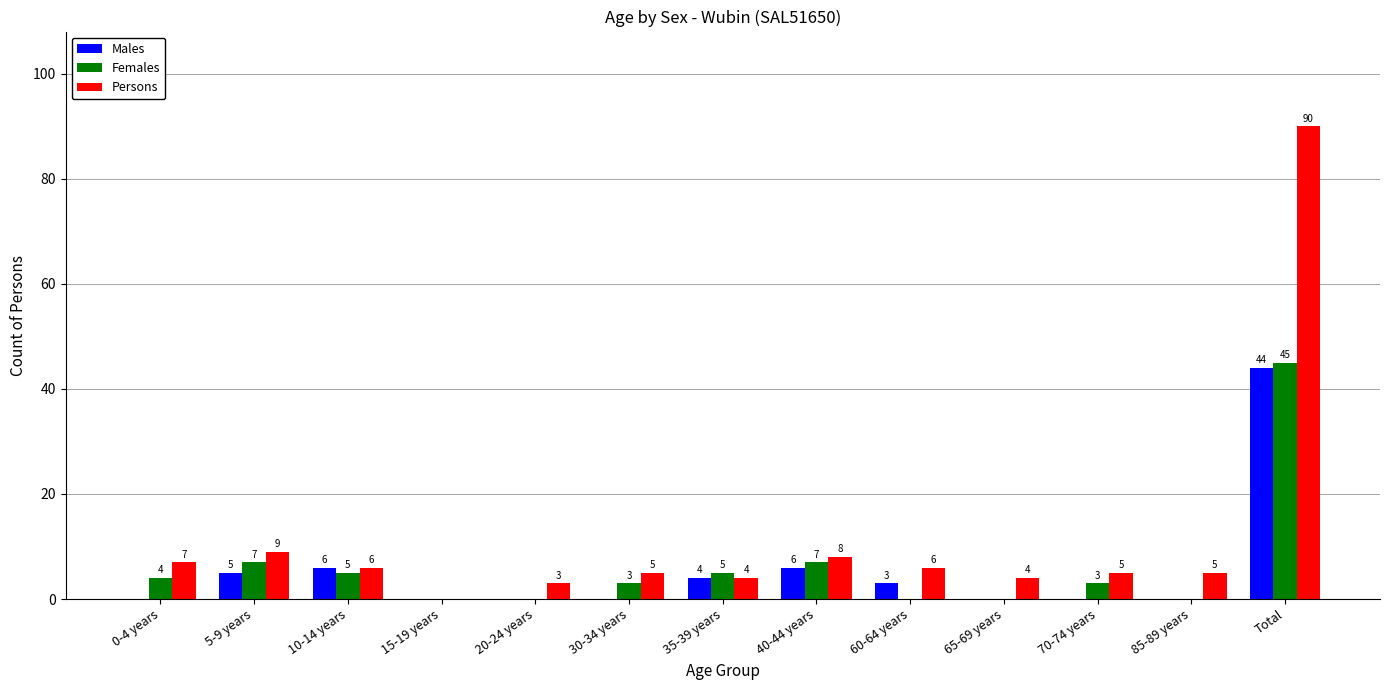

Reading left to right, extract all data points from this chart.

Males: 0	5	6	0	0	0	4	6	3	0	0	0	44
Females: 4	7	5	0	0	3	5	7	0	0	3	0	45
Persons: 7	9	6	0	3	5	4	8	6	4	5	5	90